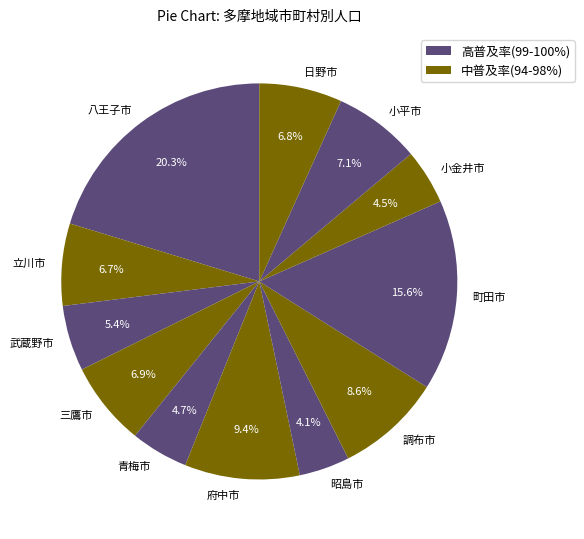

Approximately how many times larger is the value at 三鷹市 compared to 八王子市?

0.3